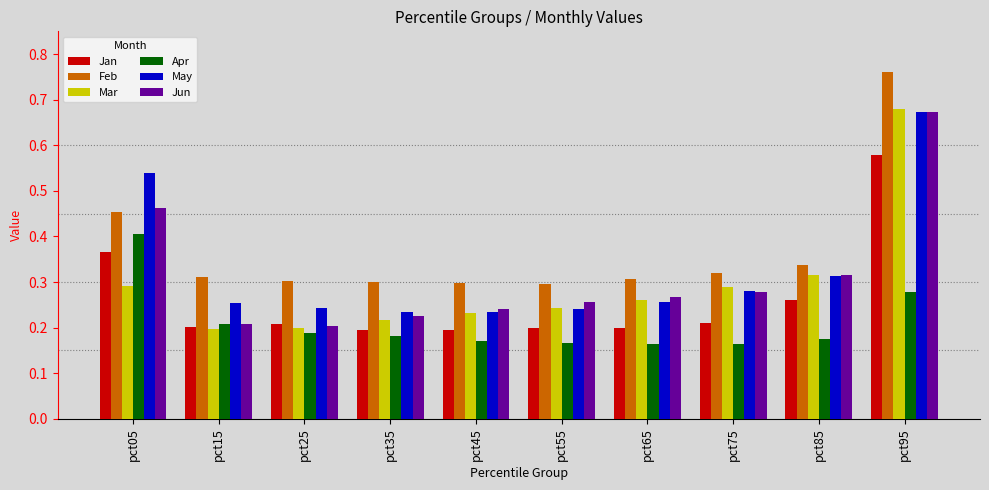

What is the sum of all Mar values?

2.9